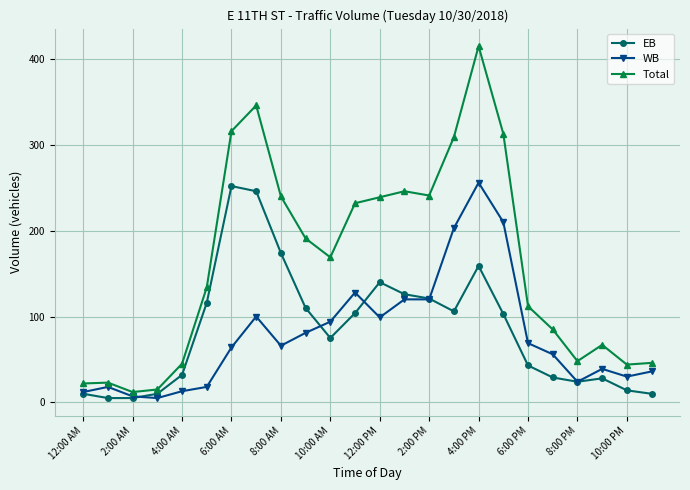

Does the chart have visible grid lines?

Yes